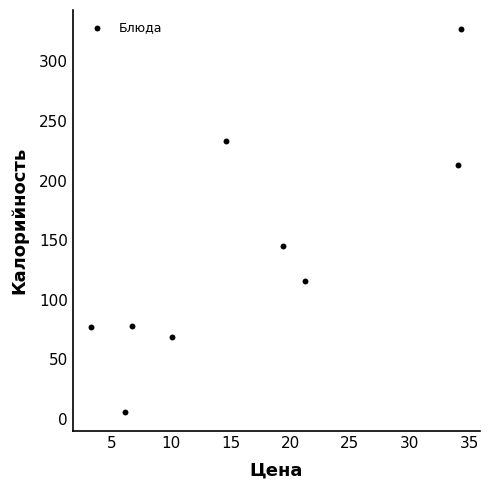

What is the average Y value?

140